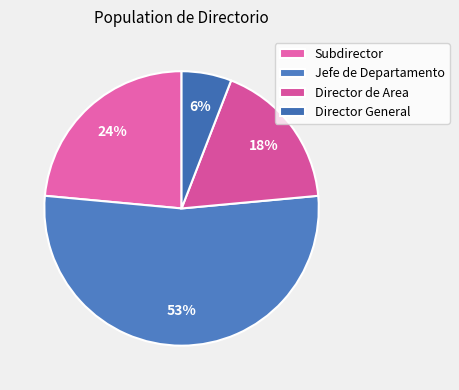

How many segments does this pie chart have?

4